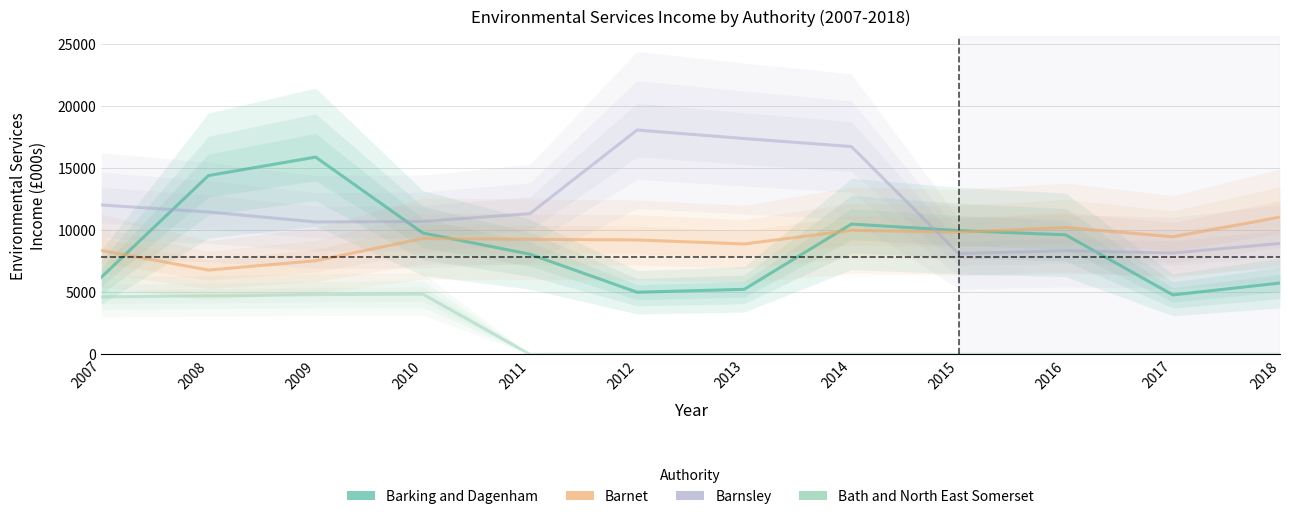

List the labels in order of Bath and North East Somerset value, largest first.

2010, 2009, 2008, 2007, 2011, 2012, 2013, 2014, 2015, 2016, 2017, 2018